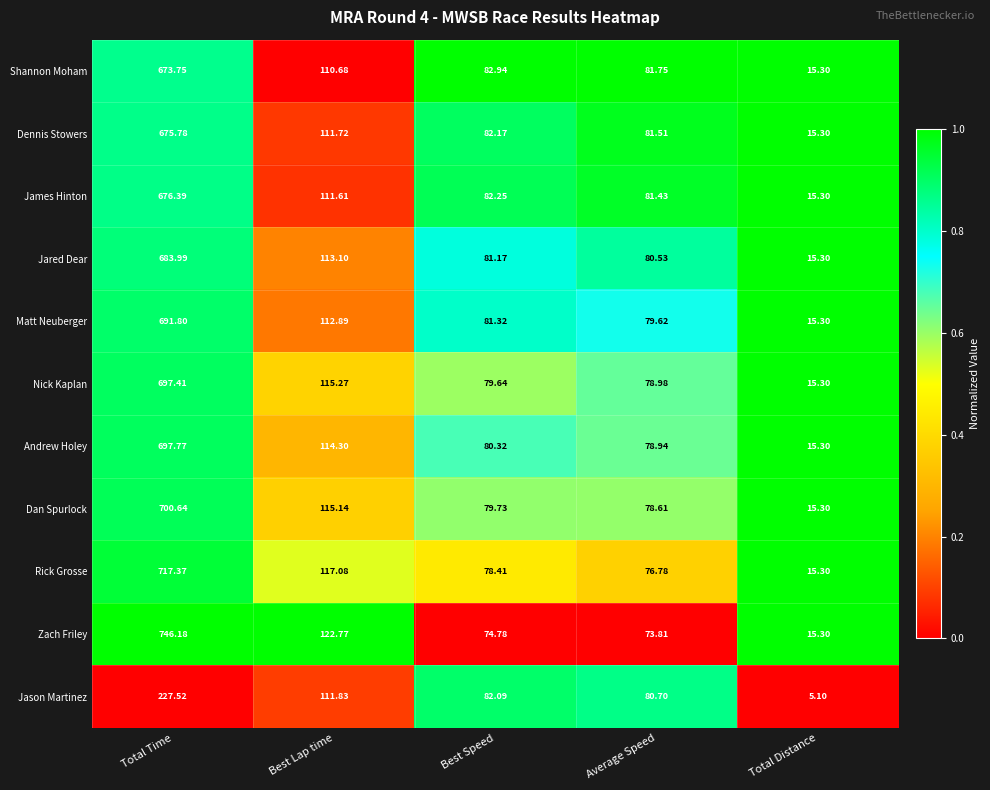

At which category is the sum across all series the highest?

Total Time